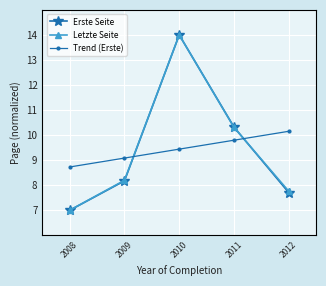

What are all the series names shown in the legend?

Erste Seite, Letzte Seite, Trend (Erste)